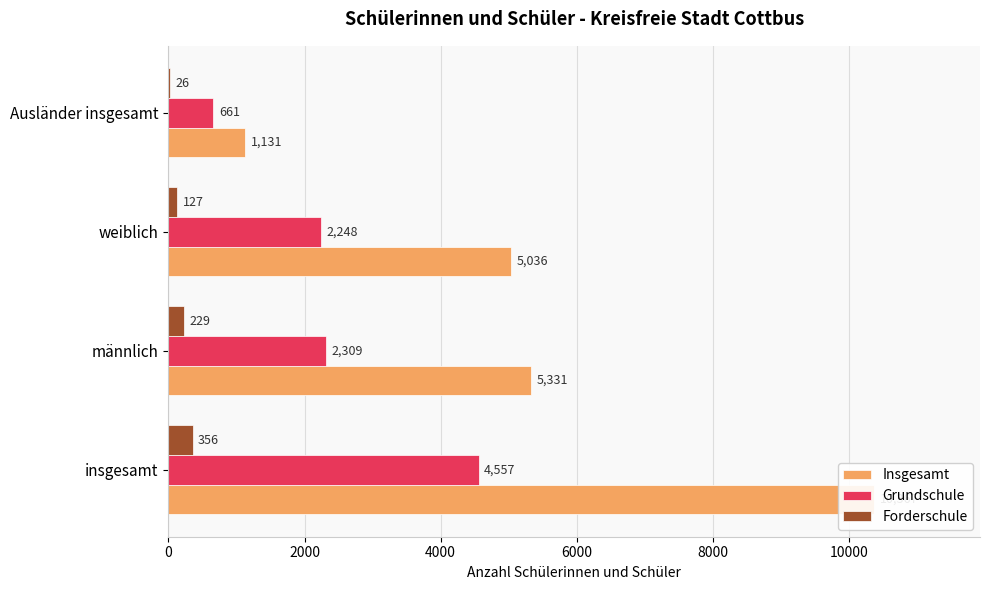

Rank the series by their average value, from highest to lowest.

Insgesamt, Grundschule, Forderschule